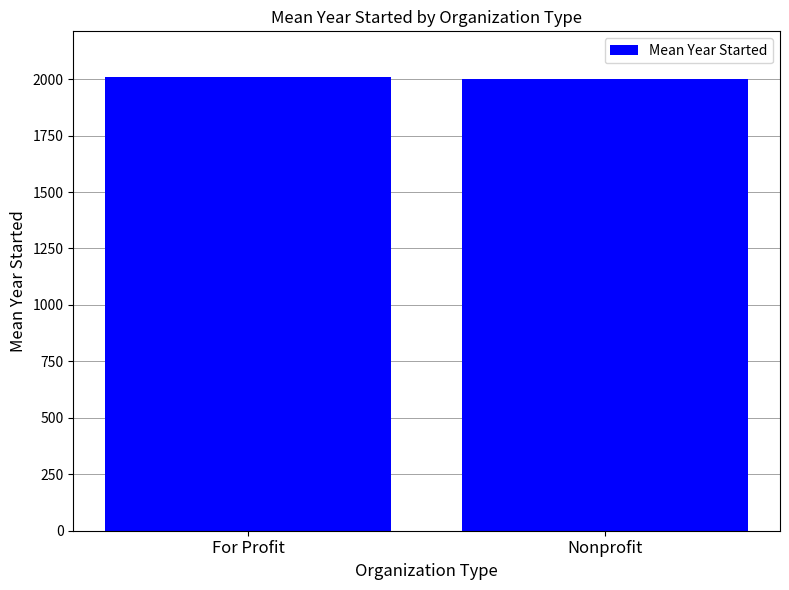

What is the sum of all values?

4013.3